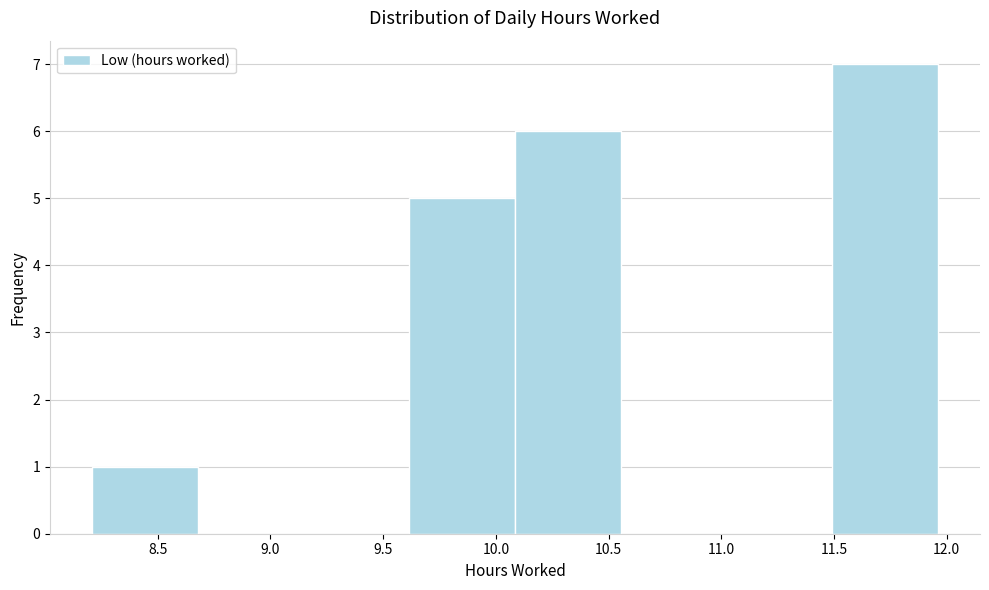

Which range on the x-axis has the tallest bar?

11.50 to 11.95